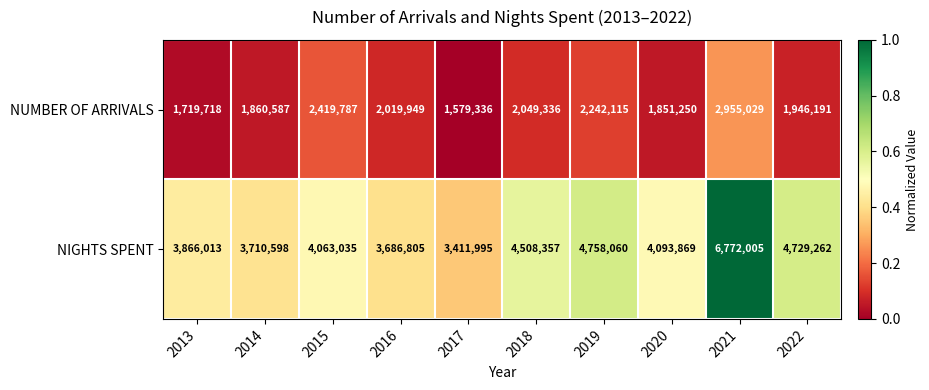

Rank the series at 2017 from highest to lowest value.

NIGHTS SPENT, NUMBER OF ARRIVALS